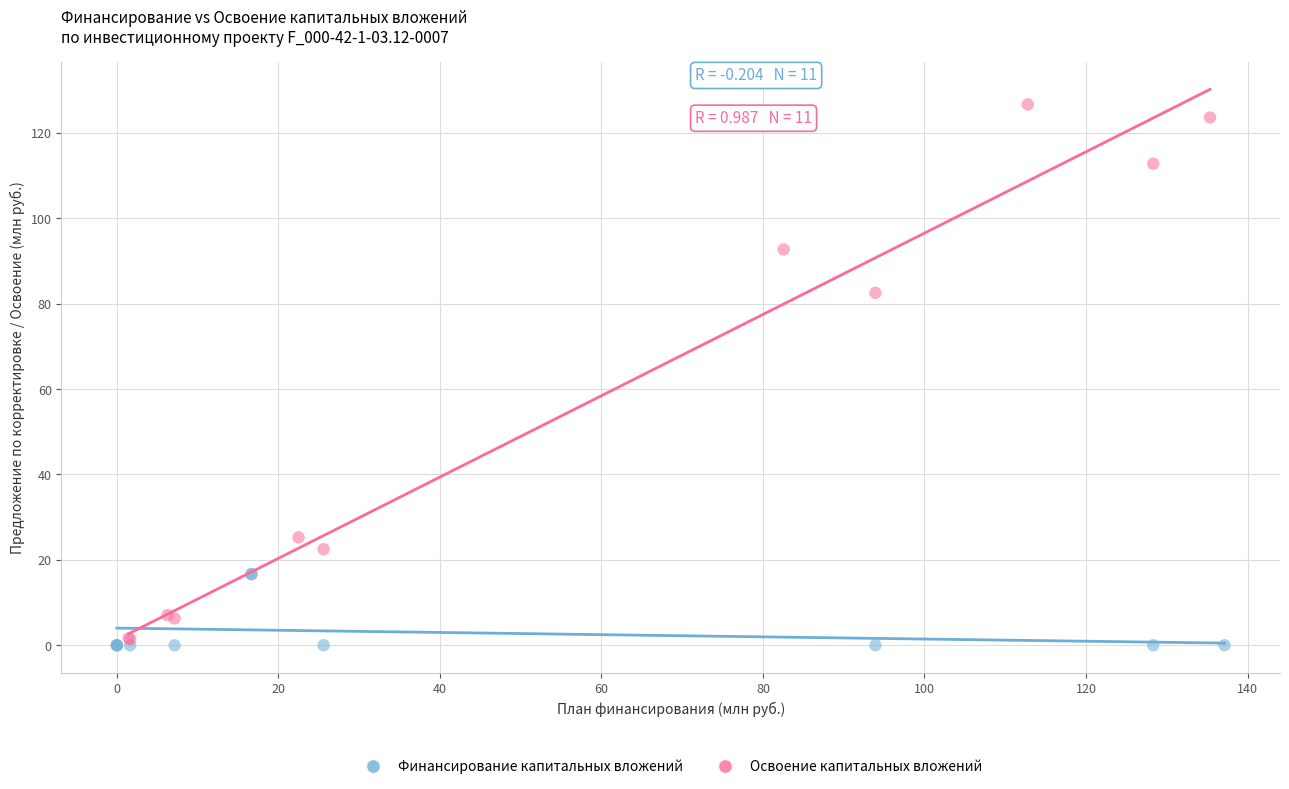

Which series has the widest spread of Y values?

Освоение капитальных вложений